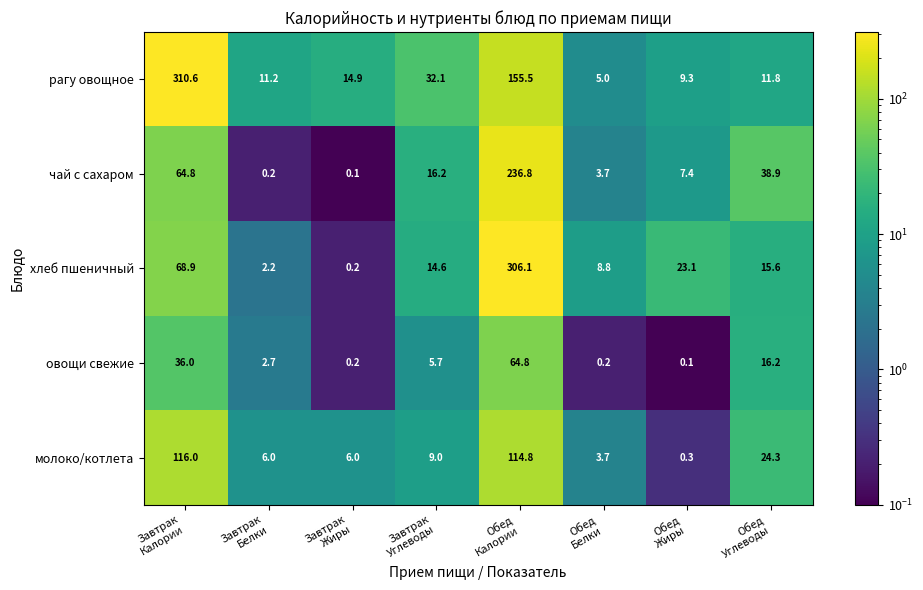

What is the spread (max minus min) of values at Завтрак
Калории?

274.6